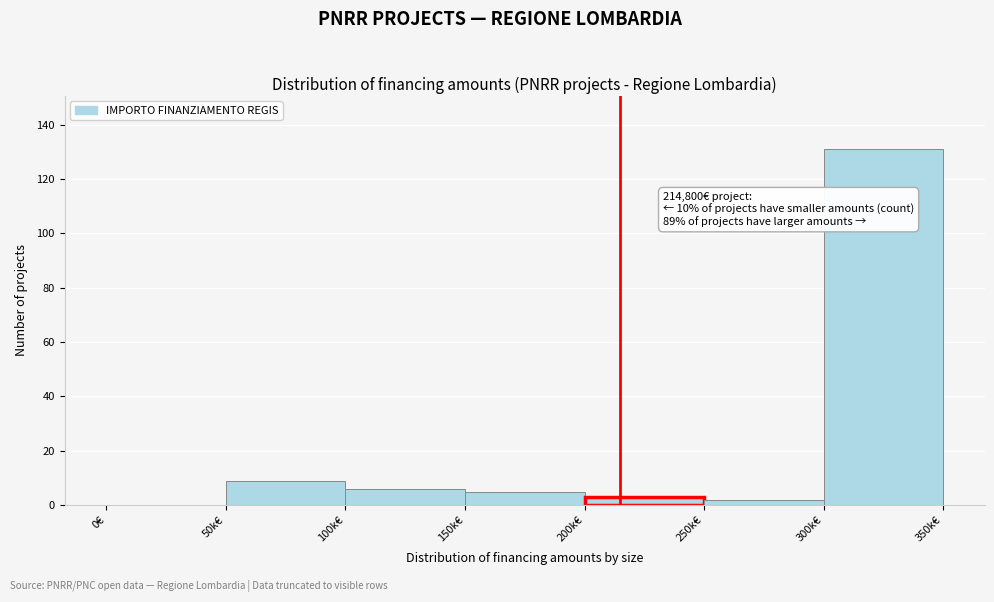

Reading right to left, list all the values displayed in this chart.

300k€=131	250k€=2	200k€=3	150k€=5	100k€=6	50k€=9	0€=0